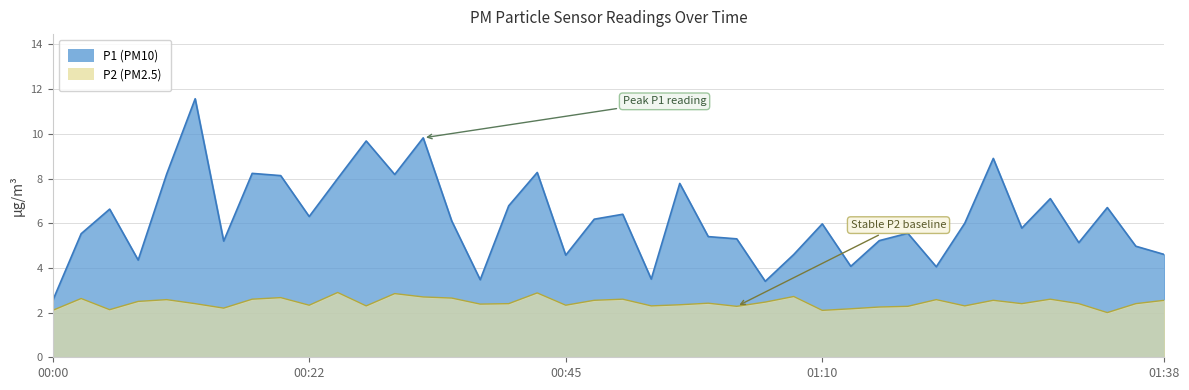

What is the total value across all series at 00:27?

12.0